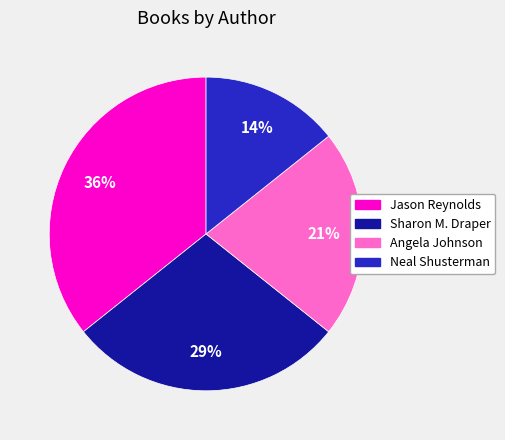

What is the largest slice in the pie chart?

Jason Reynolds